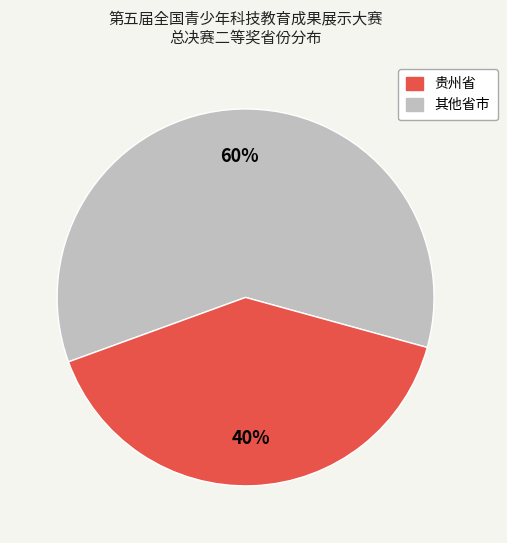

Does any single category account for the majority?

Yes